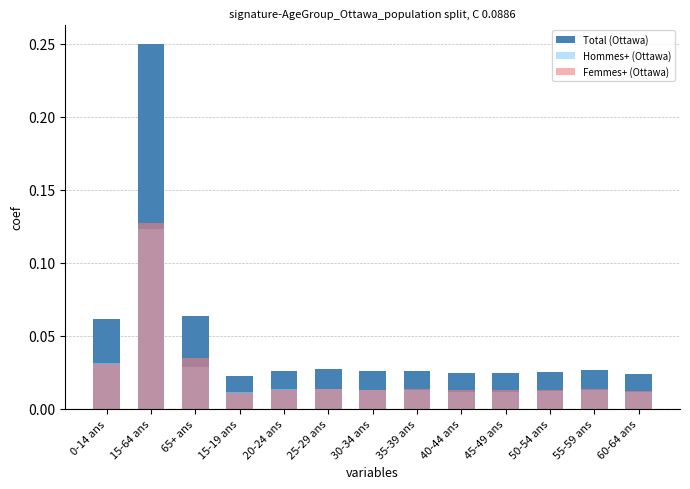

The Hommes+ (Ottawa) series shows 0.0 at 30-34 ans. True or false?

True